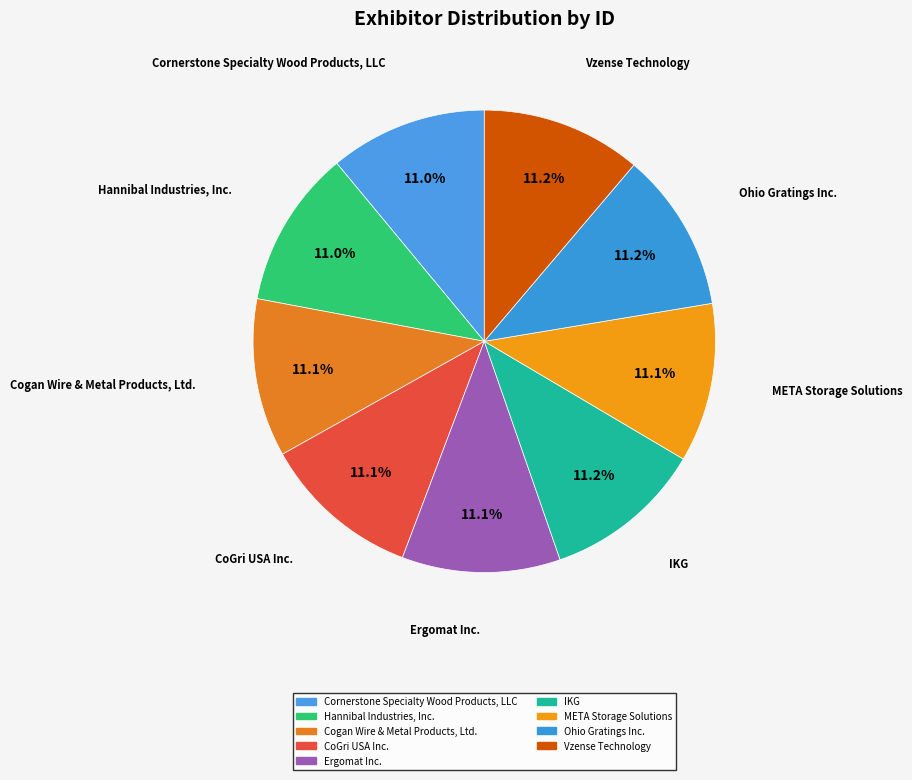

How many slices are in this pie chart?

9